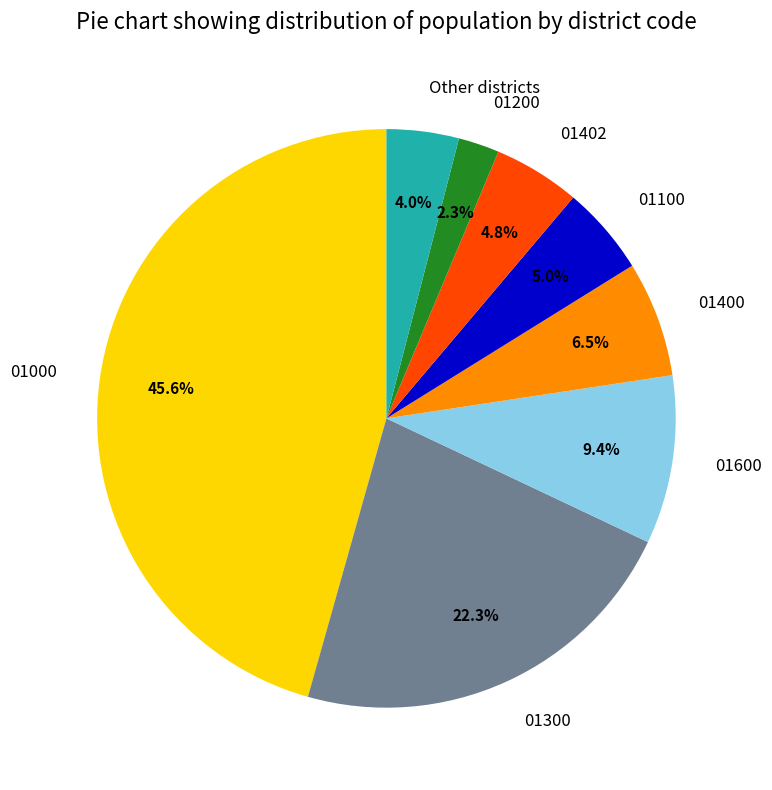

What percentage is the 01300 slice, to the nearest percent?

22%